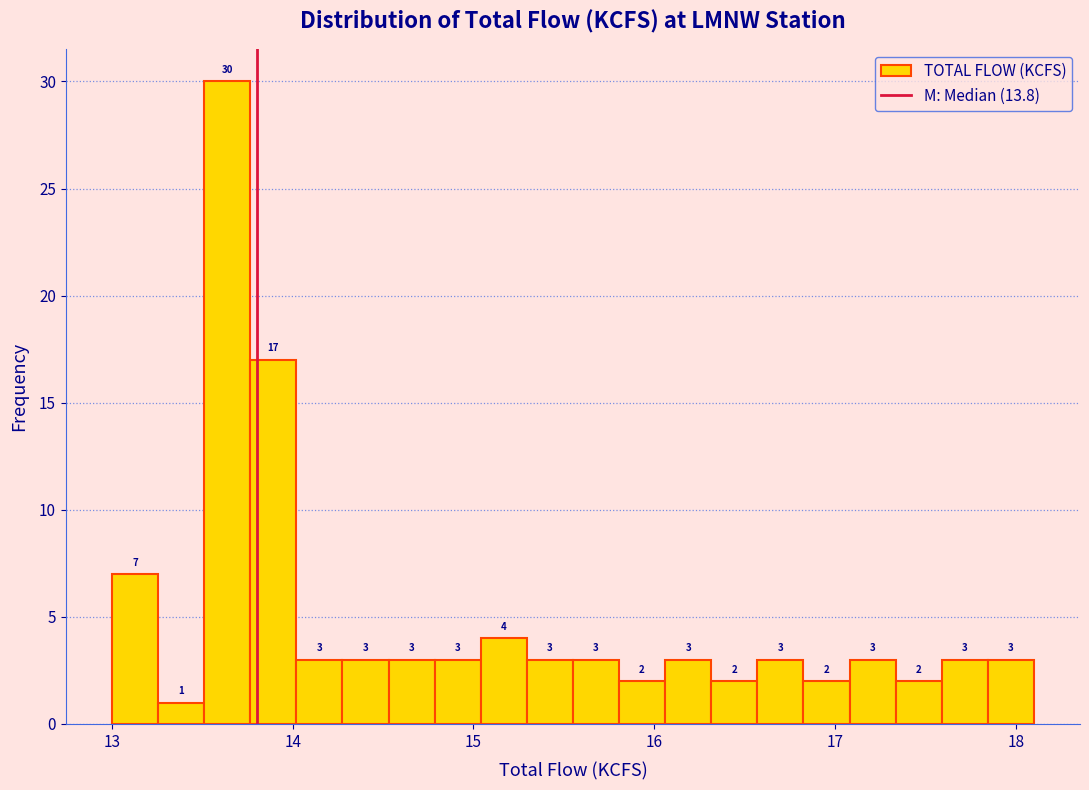

Read against the x-axis, roughly where is the centre of the tallest bar?

13.6